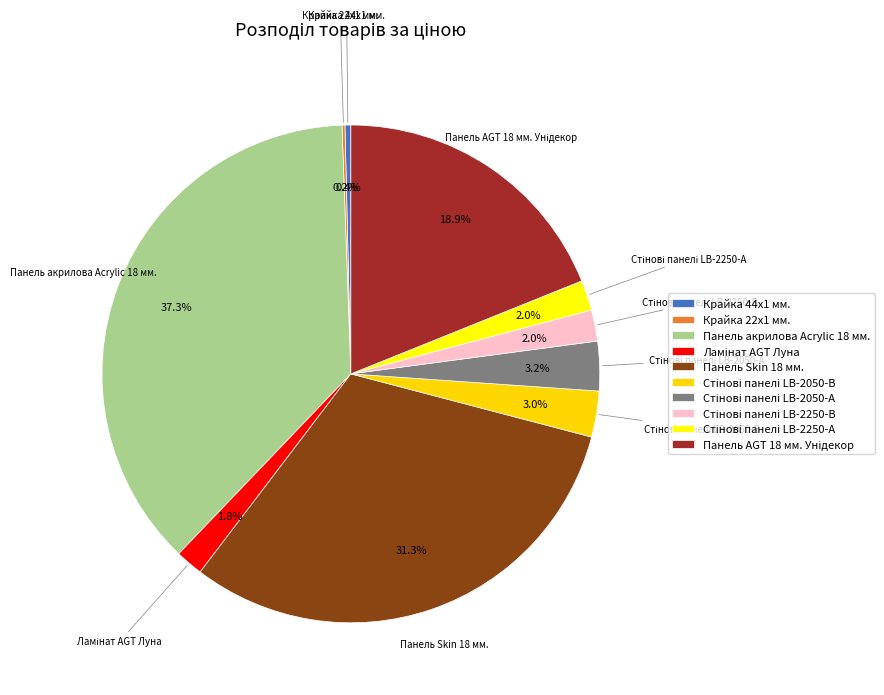

What is the total percentage of Стінові панелі LB-2250-А and Панель Skin 18 мм.?

33.2%